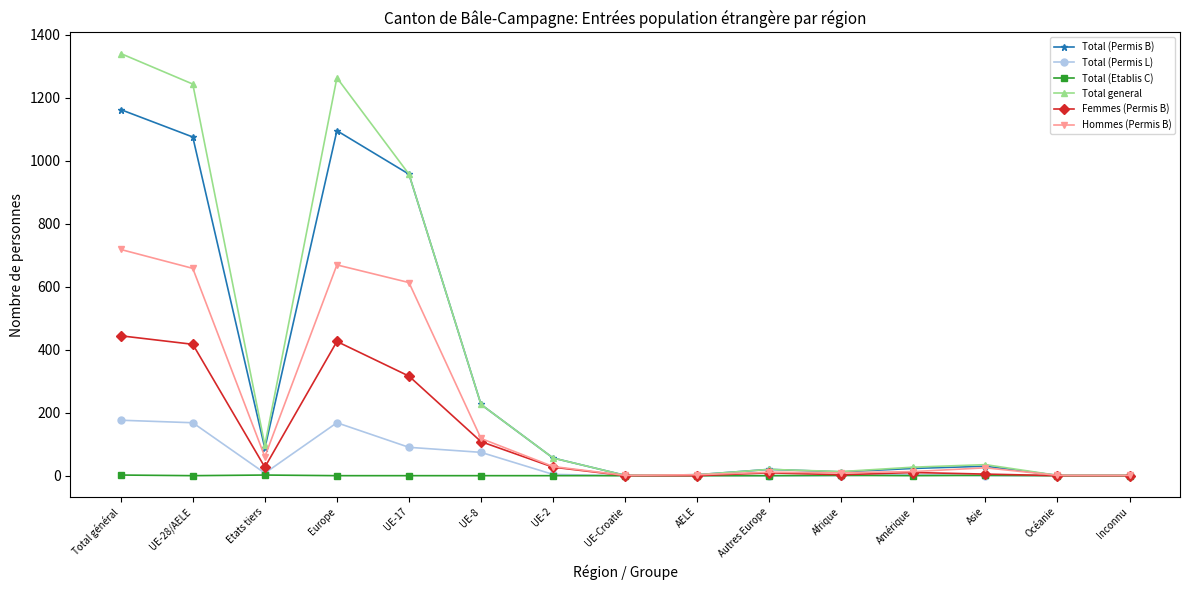

True or false: Total (Permis B) has a value of 56 at UE-2.

True